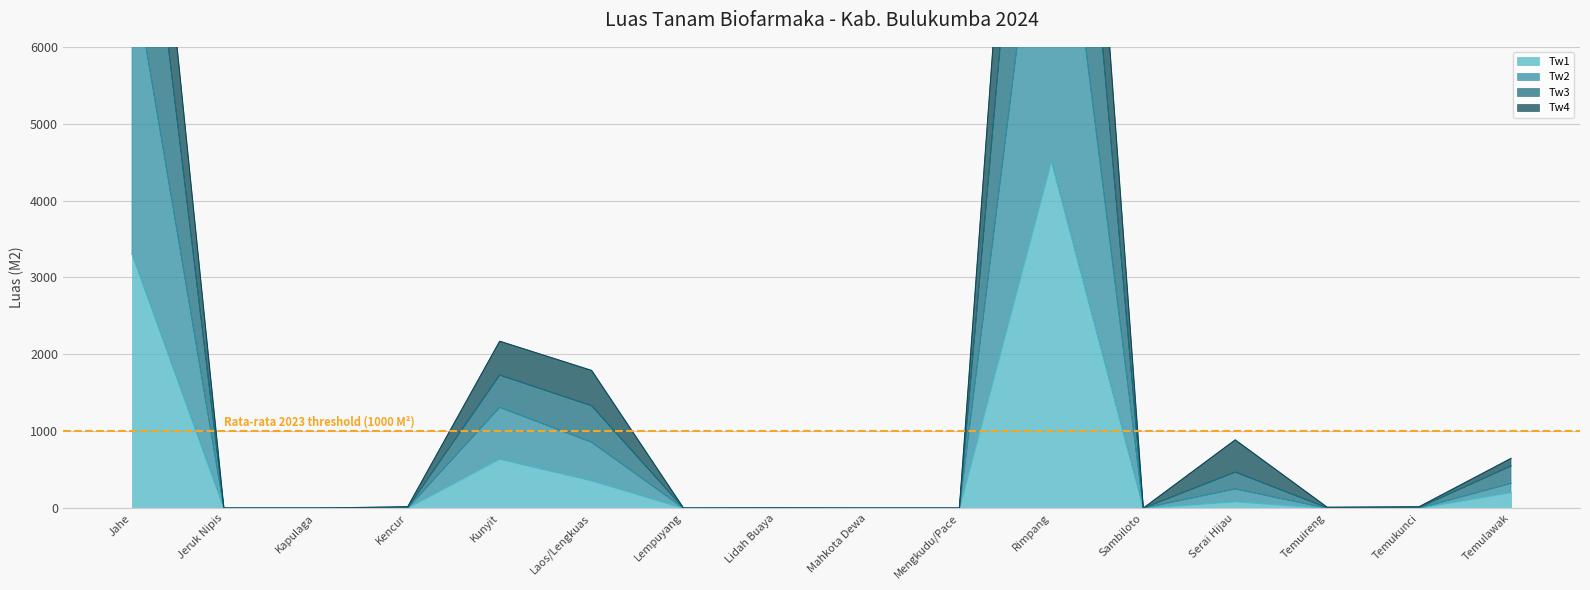

Where is Tw1 nearest to the value 2257?

Jahe